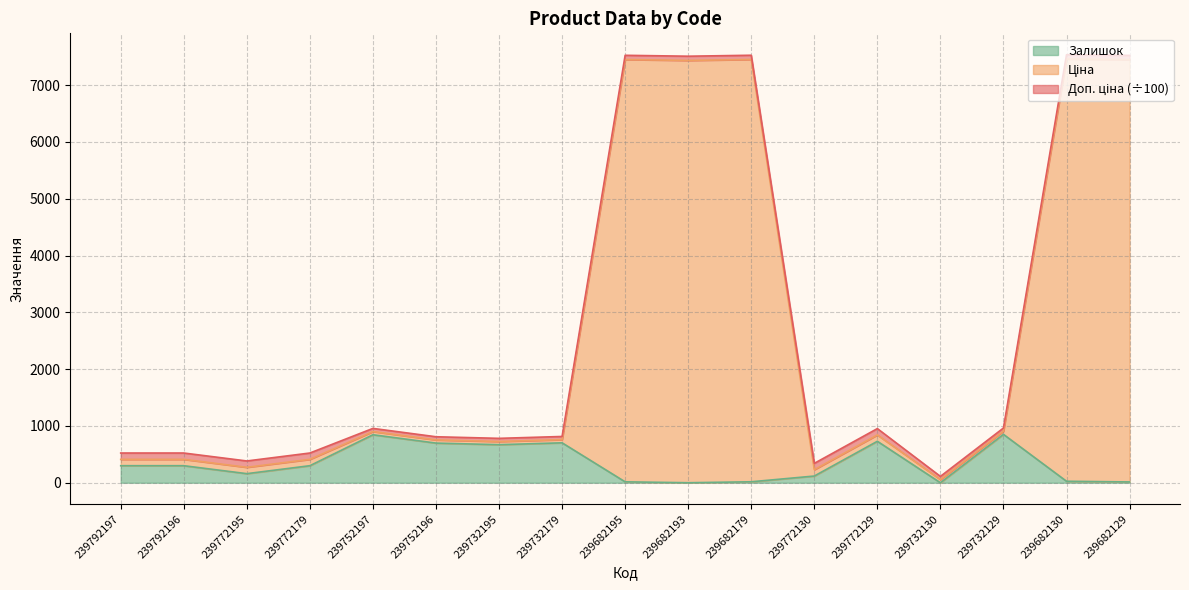

What is the average value of the Залишок series?

338.2